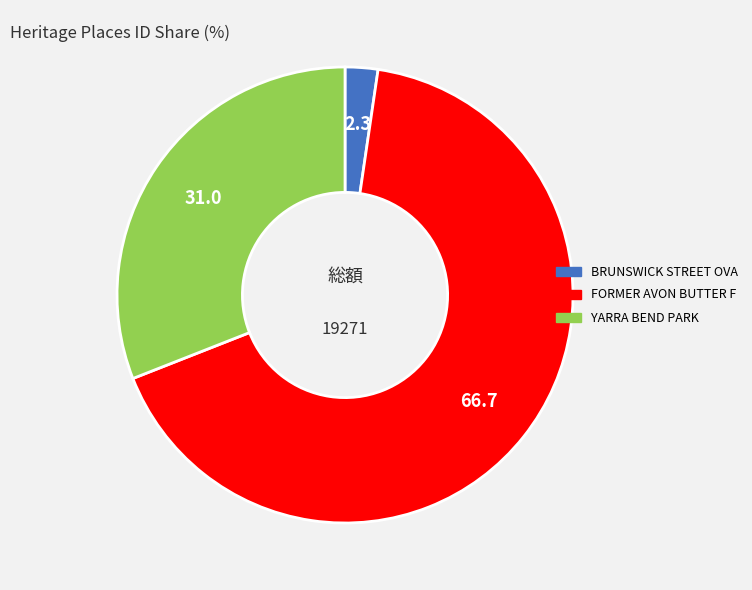

Is there any slice that represents more than half of the pie?

Yes